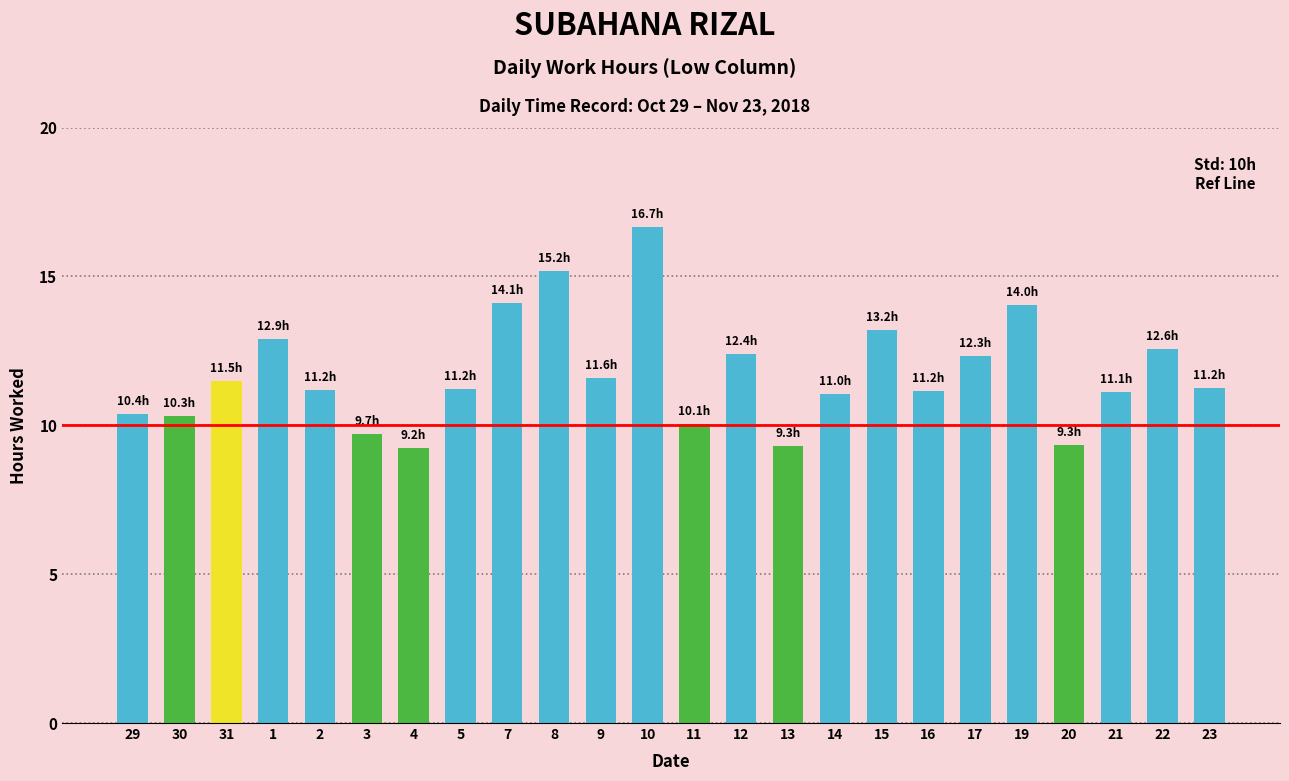

The chart shows a value of 9.2 at 4. True or false?

True